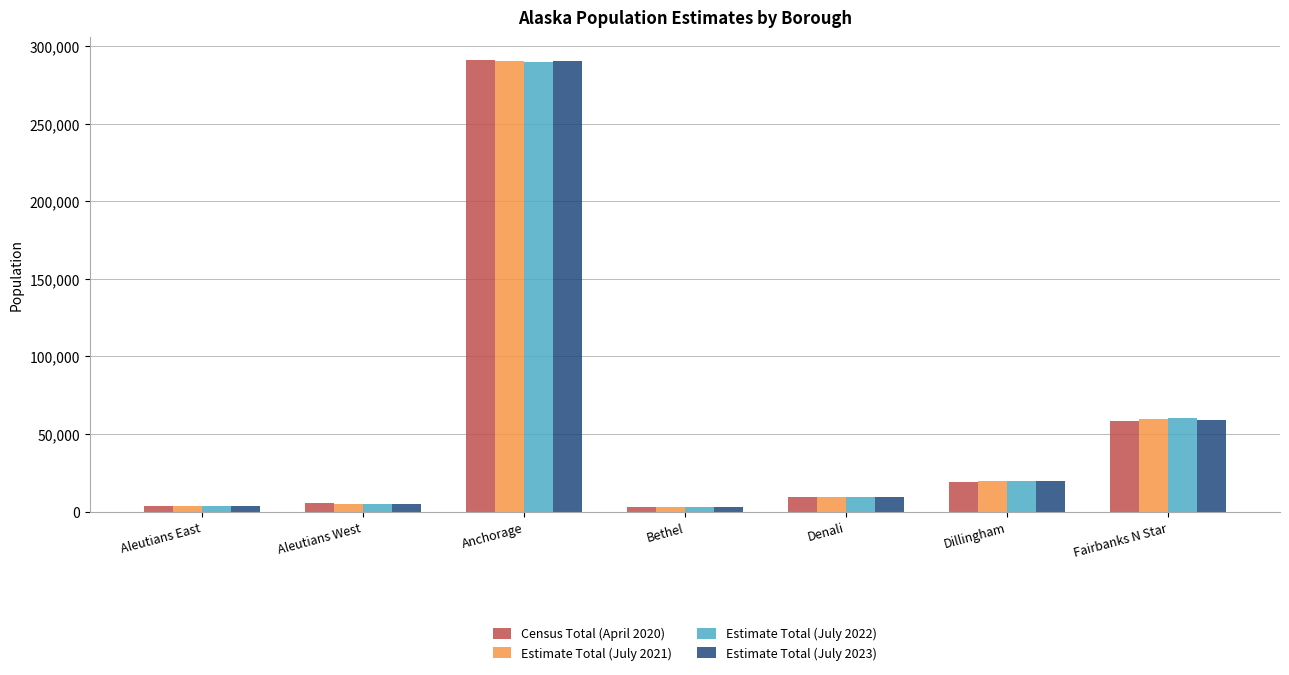

What is the sum of the Census Total (April 2020) values at Dillingham and Bethel?

22354